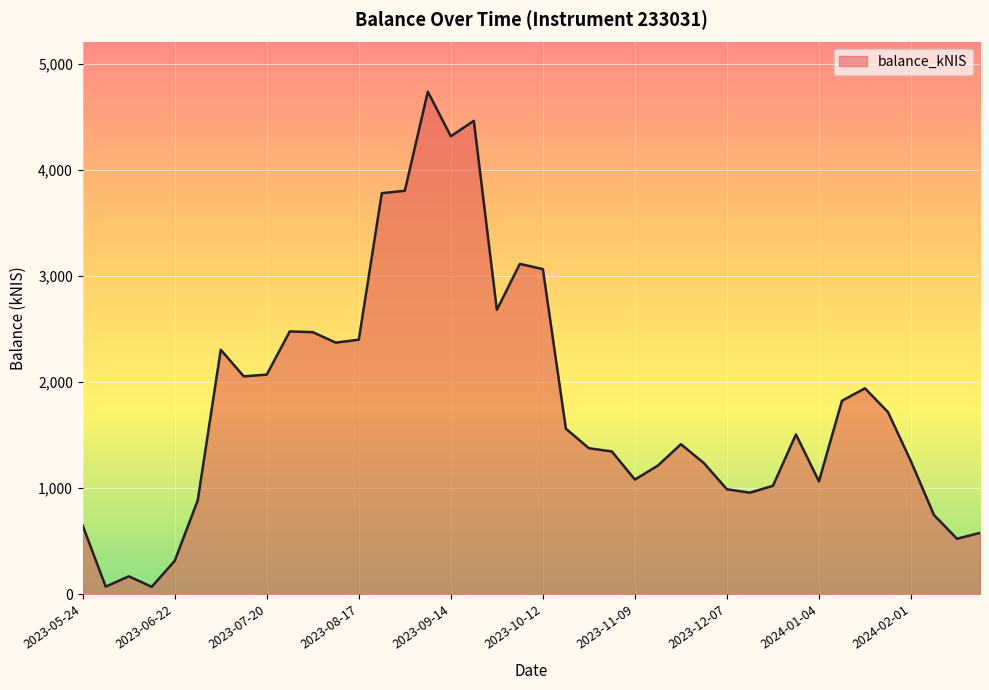

What is the maximum value shown in the chart?

4736.4